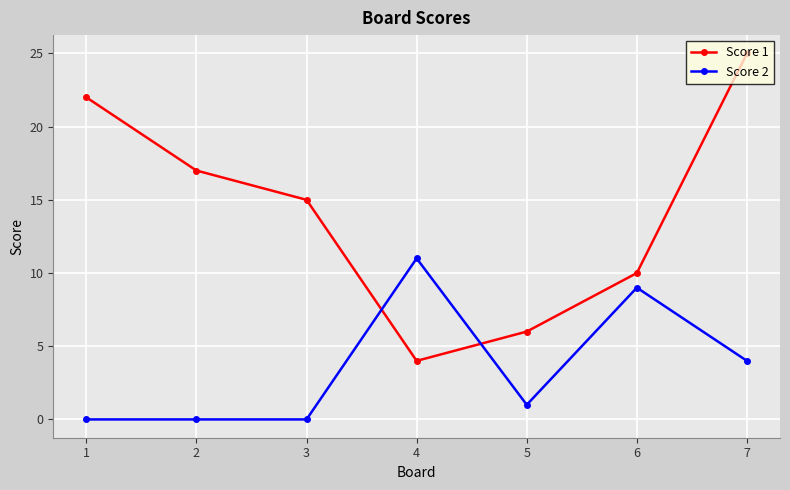

What are all the series names shown in the legend?

Score 1, Score 2